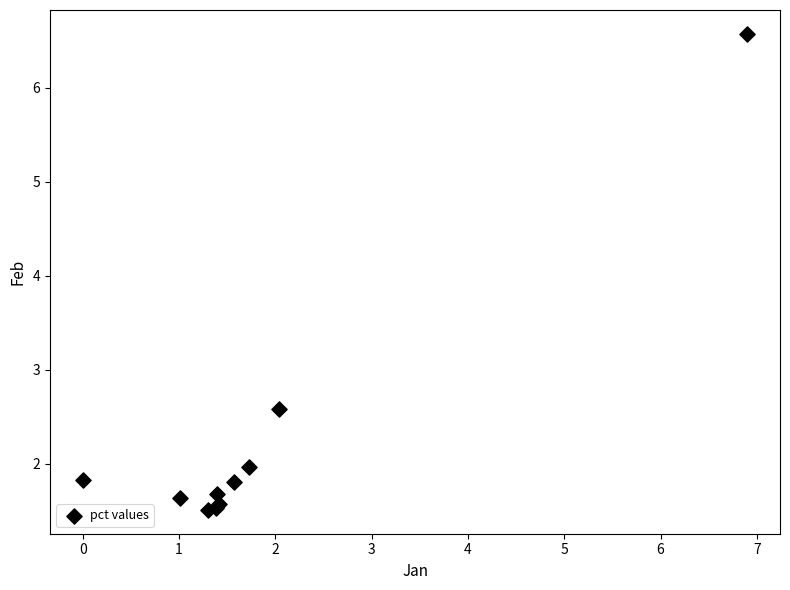

What Y value in the scatter plot is closest to 4?

2.6